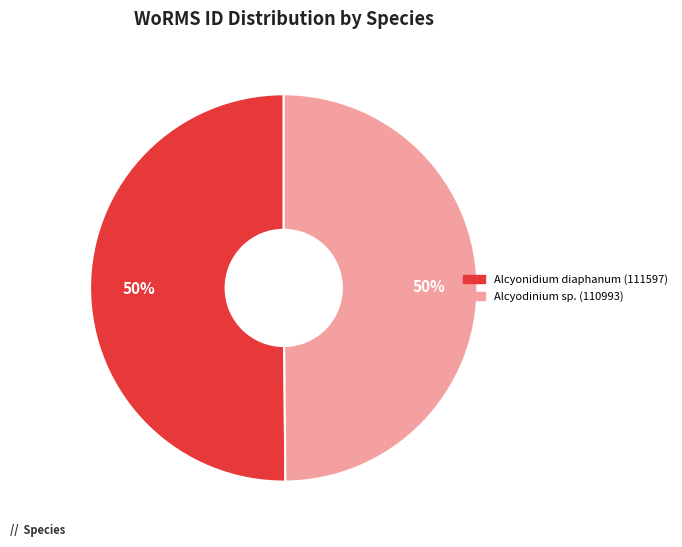

Is it true that Alcyodinium sp. (110993) is 50% of the pie?

True